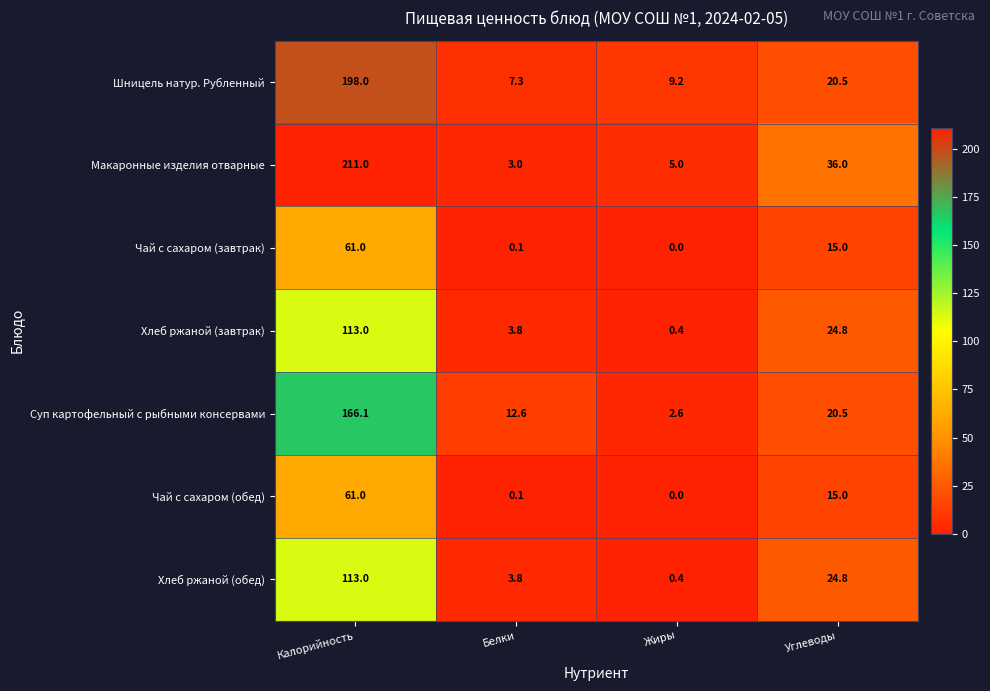

Which series changed the most between Калорийность and Углеводы?

Шницель натур. Рубленный